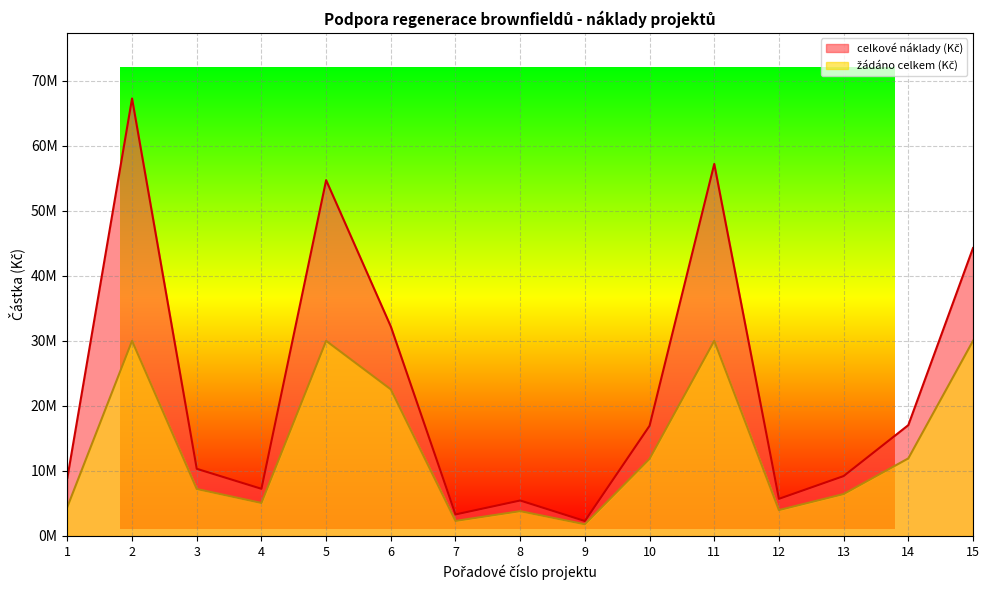

What is the spread (max minus min) of values at 13?

2763345